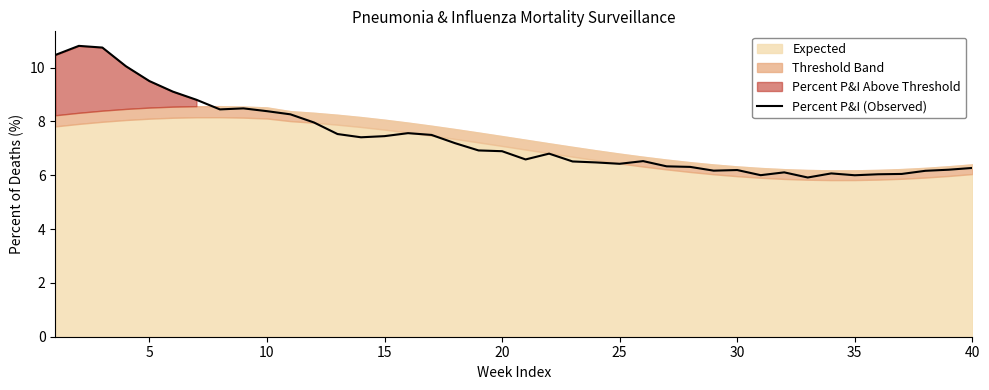

What is the smallest value displayed?

5.9